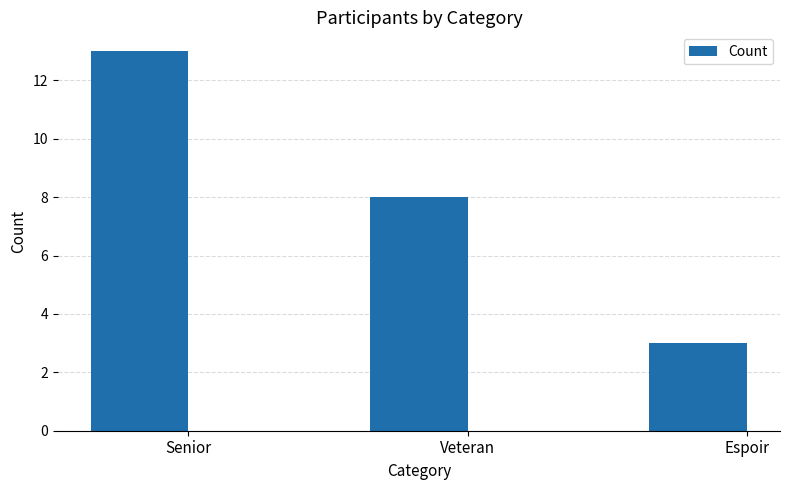

List the labels in order of value, largest first.

Senior, Veteran, Espoir